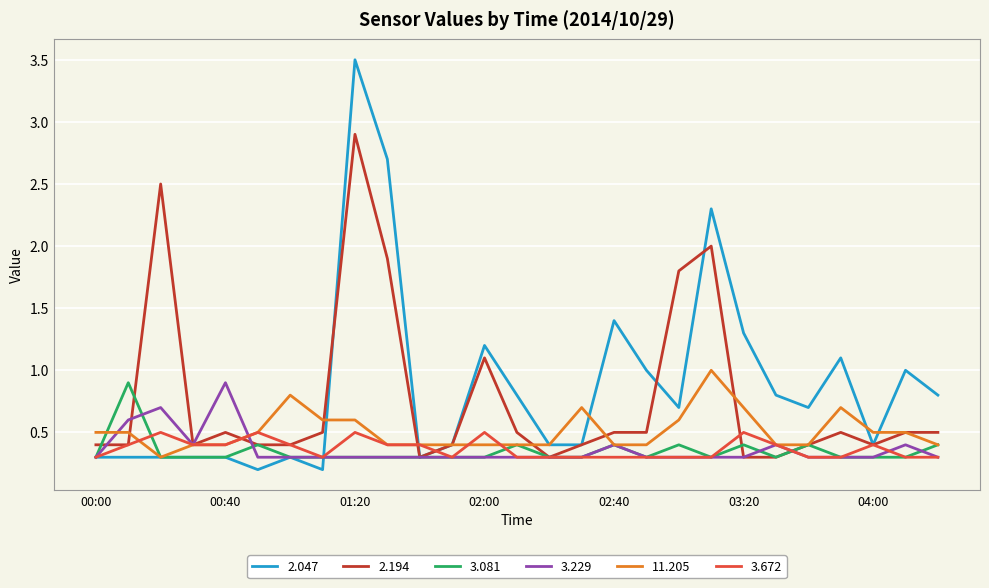

What is the difference between the maximum and second lowest values in the 2.194 series?

2.6